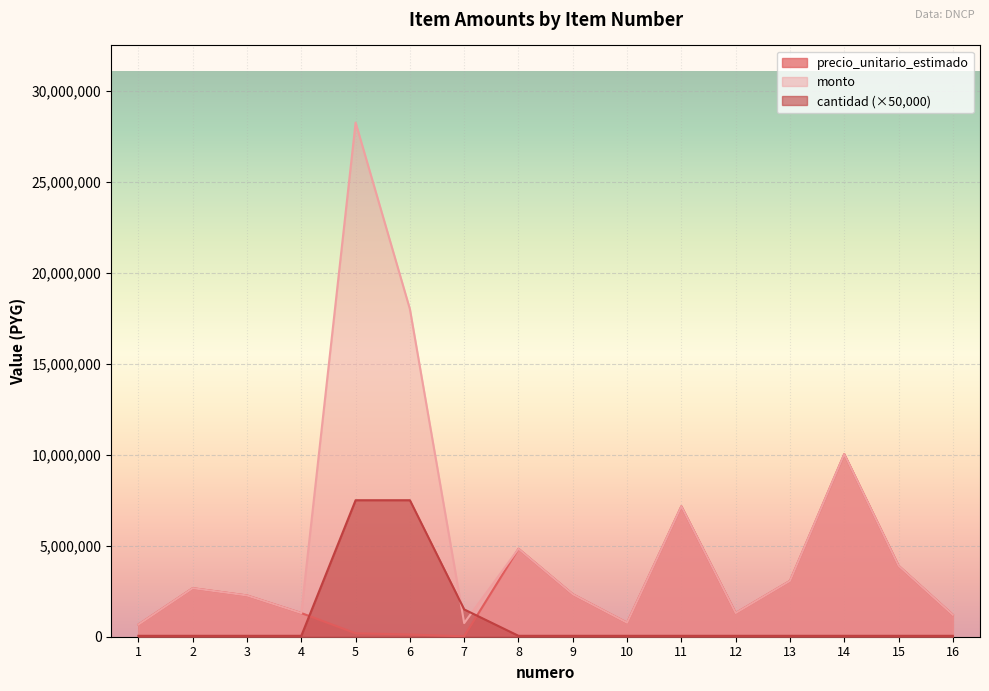

What is the sum of all monto values?

88500101